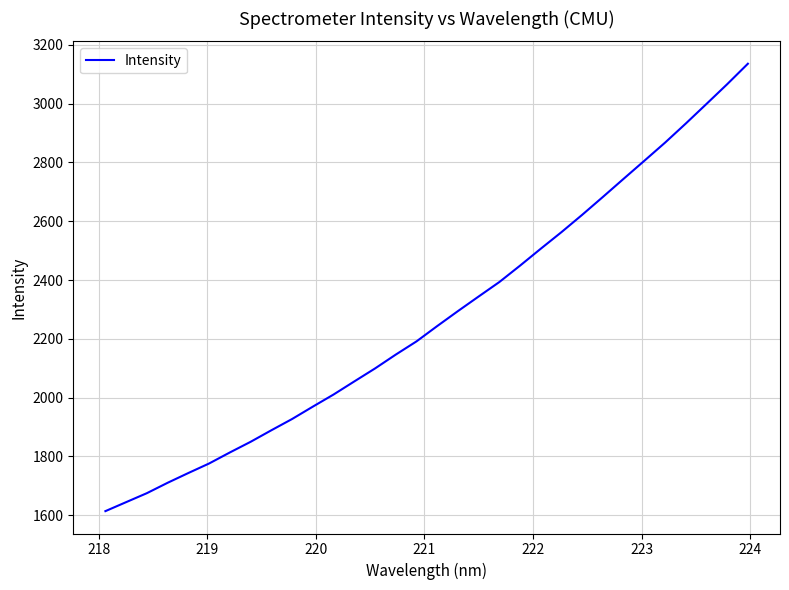

What is the minimum value shown in the chart?

1614.0